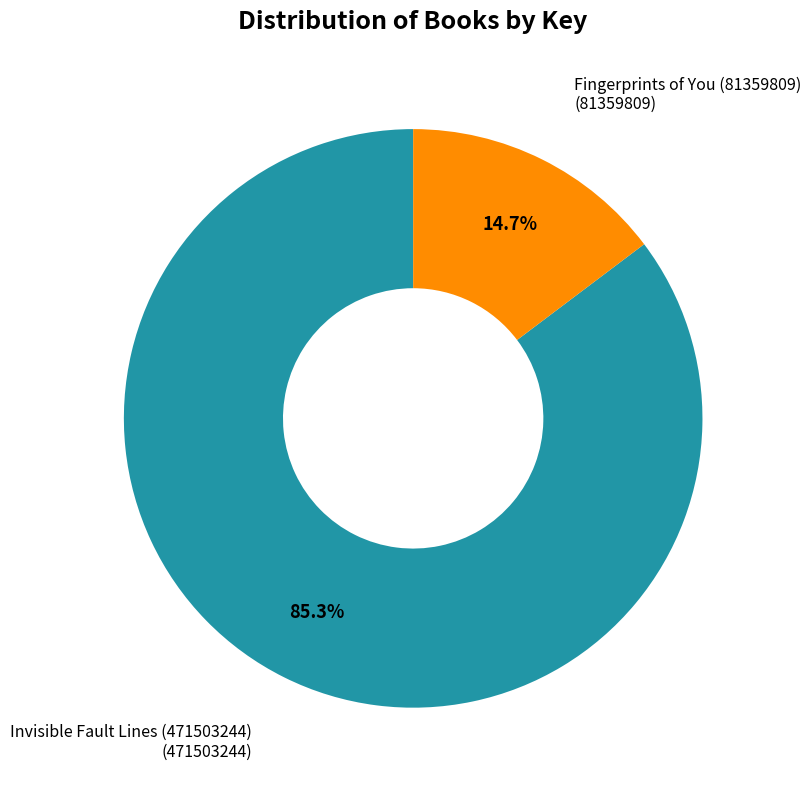

Does any single category account for the majority?

Yes